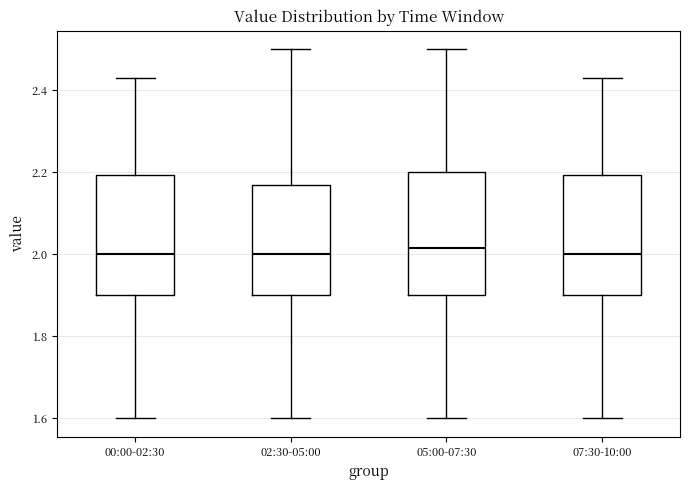

Reading left to right, read every box against the y-axis: the position of its median line, the range the box covers, and the ends of its whiskers. The values are not printed on the chart, so give them approximately, as read against the axis.

00:00-02:30: median 2.00, box 1.90 to 2.20, whiskers 1.60 to 2.44
02:30-05:00: median 2.00, box 1.90 to 2.18, whiskers 1.60 to 2.50
05:00-07:30: median 2.02, box 1.90 to 2.20, whiskers 1.60 to 2.50
07:30-10:00: median 2.00, box 1.90 to 2.20, whiskers 1.60 to 2.44